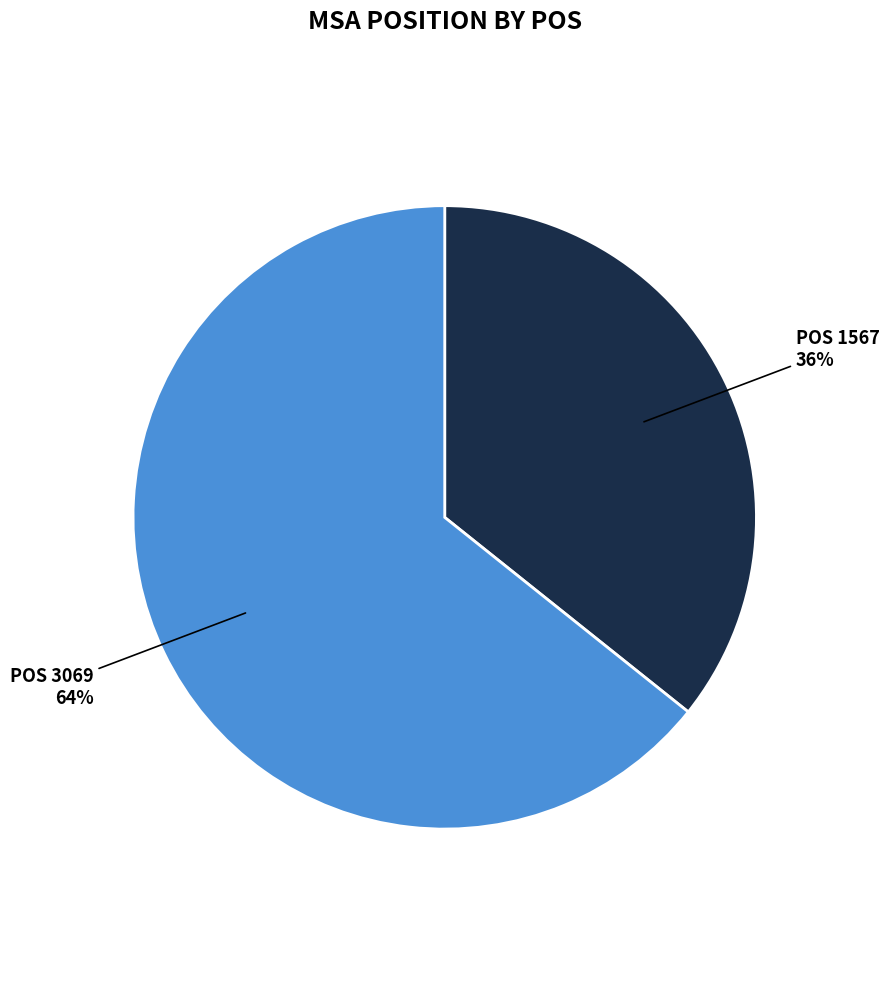

Does any single category account for the majority?

Yes